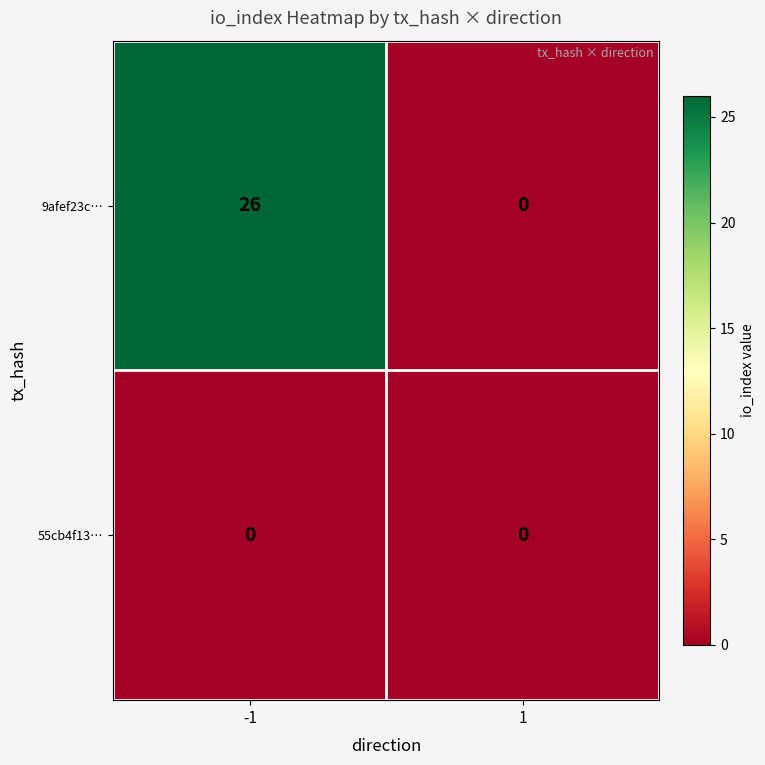

The 55cb4f13… series shows 0 at -1. True or false?

True